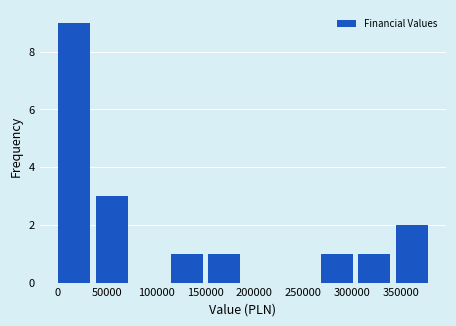

Reading left to right, list every bar in this chart as the range it spans on the x-axis followed by its height. Neither the bar edges nor the heights are printed on the chart, so give them approximately, as read against the axes.

0 to 40000: 9
40000 to 75000: 3
75000 to 115000: 0
115000 to 155000: 1
155000 to 190000: 1
190000 to 230000: 0
230000 to 270000: 0
270000 to 305000: 1
305000 to 345000: 1
345000 to 385000: 2